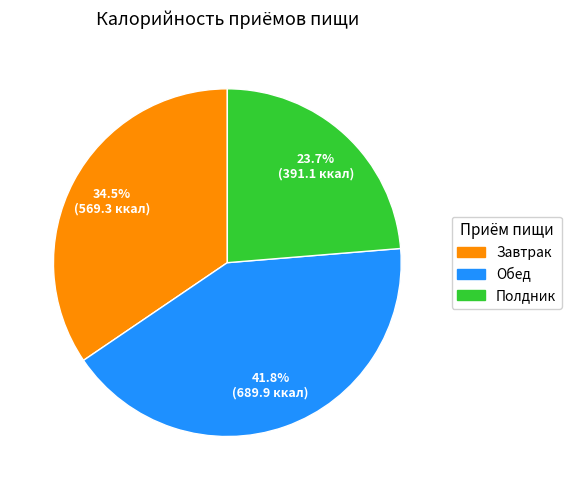

To the nearest percent, what percentage of the pie is Полдник?

24%